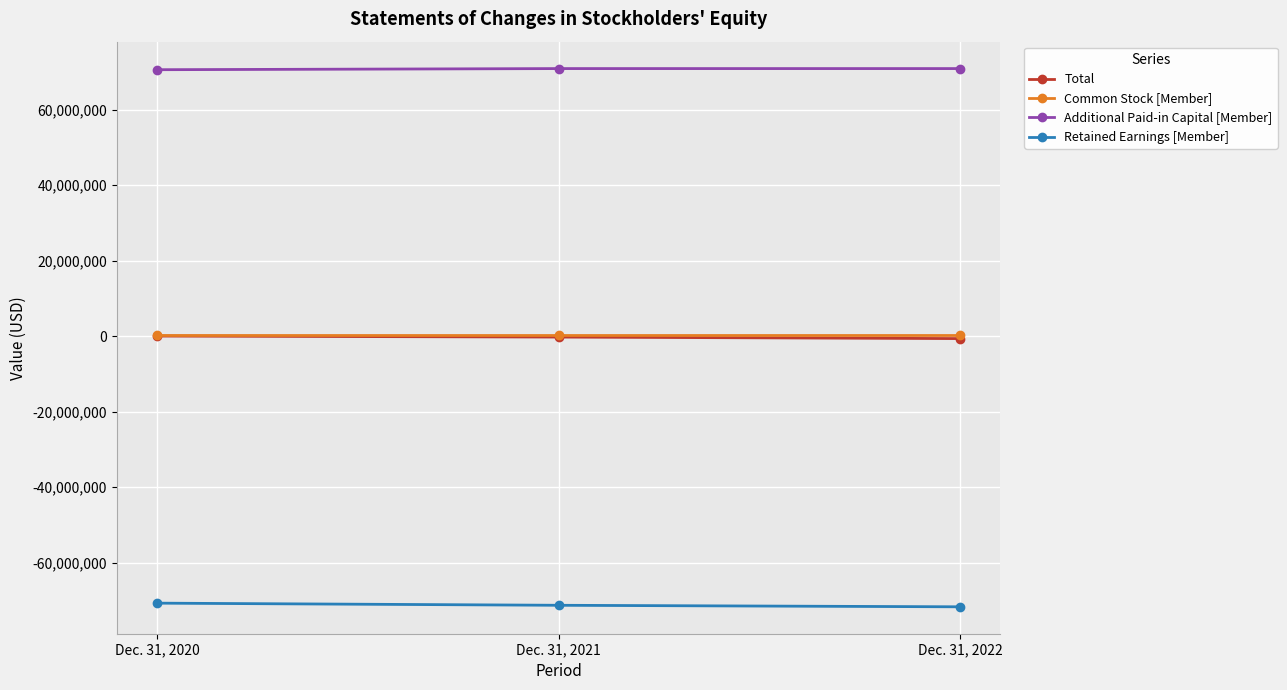

How many series are shown in this chart?

4